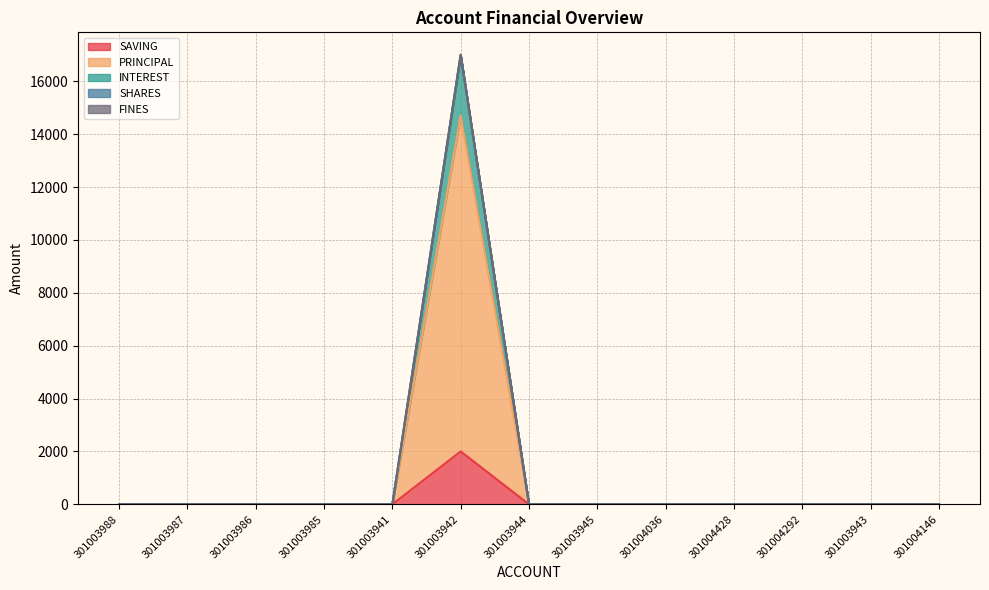

Which category has the highest value in the SAVING series?

301003942